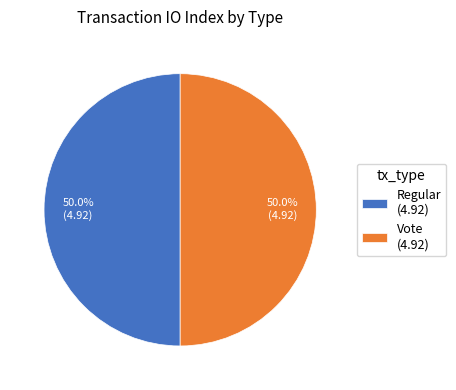

What is the ratio of the value at Regular (4.92) to the value at Vote (4.92)?

1.0